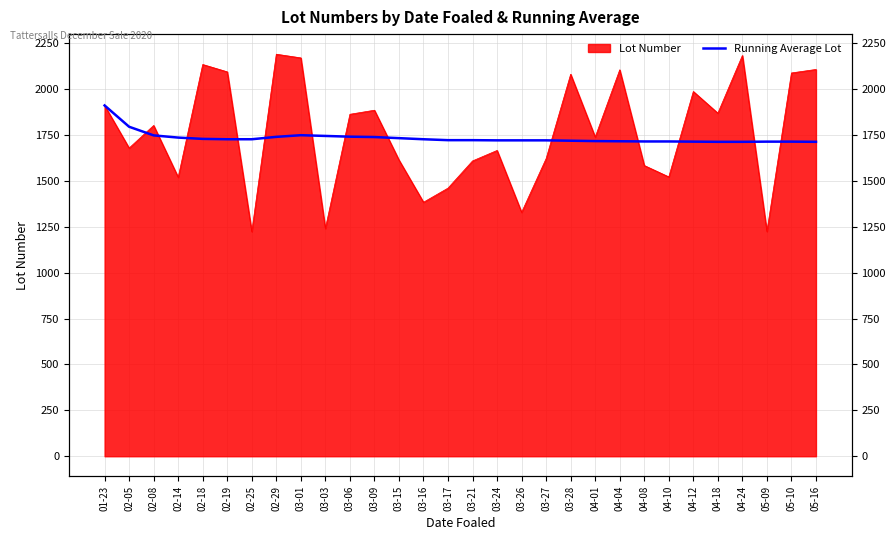

Reading right to left, extract all data points from this chart.

05-16=1712	05-10=1713	05-09=1713	04-24=1712	04-18=1712	04-12=1713	04-10=1714	04-08=1714	04-04=1715	04-01=1716	03-28=1718	03-27=1720	03-26=1720	03-24=1720	03-21=1721	03-17=1721	03-16=1726	03-15=1732	03-09=1738	03-06=1740	03-03=1744	03-01=1748	02-29=1739	02-25=1726	02-19=1726	02-18=1728	02-14=1735	02-08=1747	02-05=1794	01-23=1910